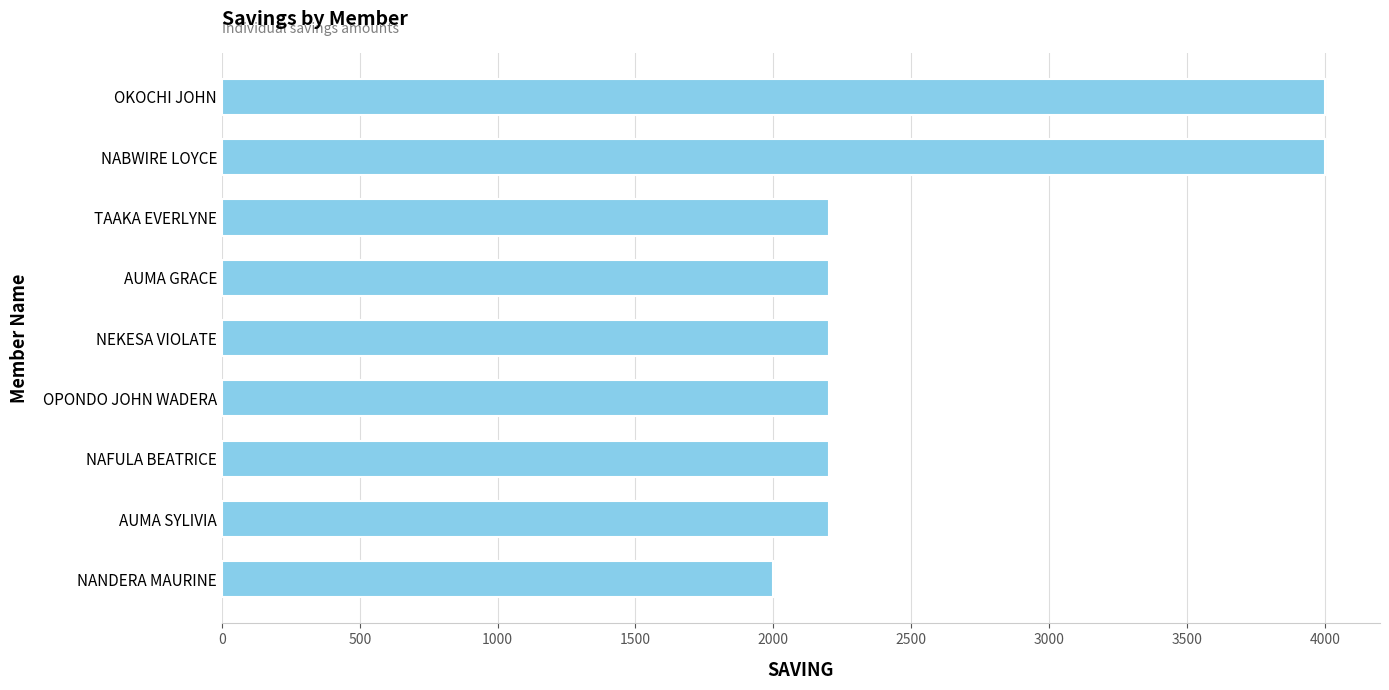

Reading top to bottom, what are all the values shown in this chart?

4000	4000	2200	2200	2200	2200	2200	2200	2000